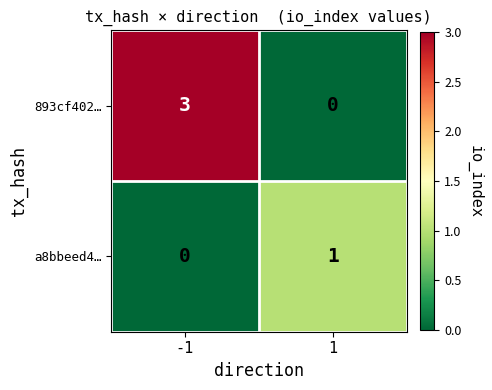

The value of 893cf402… at -1 is 3. True or false?

True